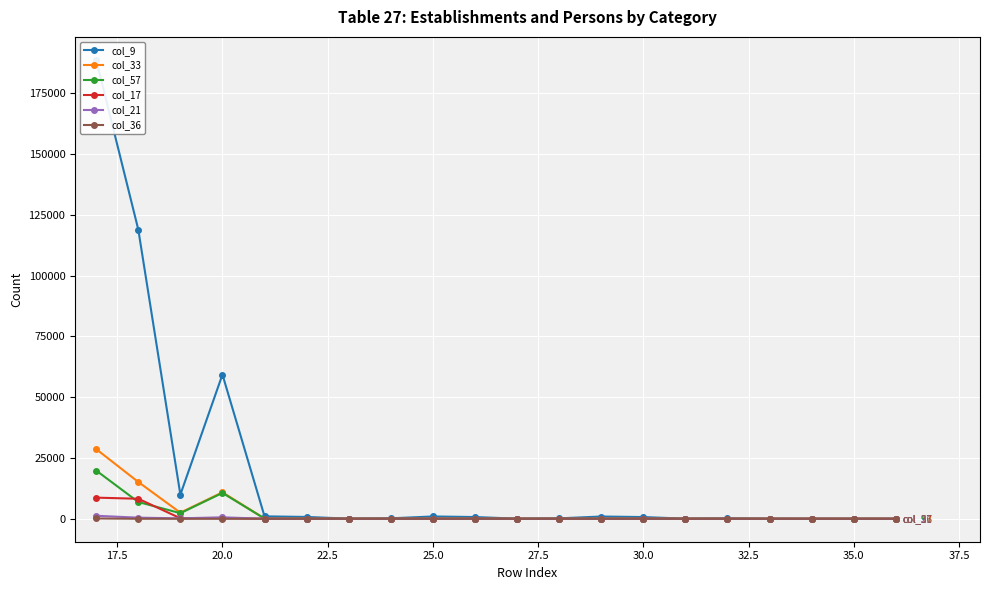

At which category does col_33 reach its first local peak?

20.0